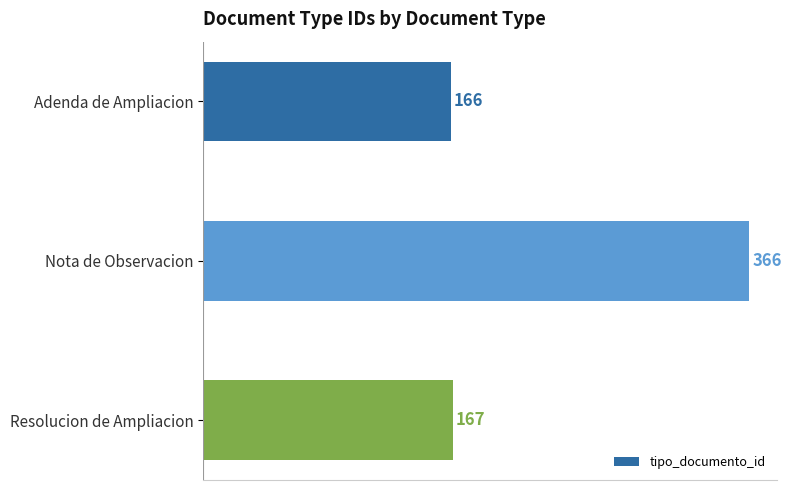

True or false: the data shows 166 at Adenda de Ampliacion.

True